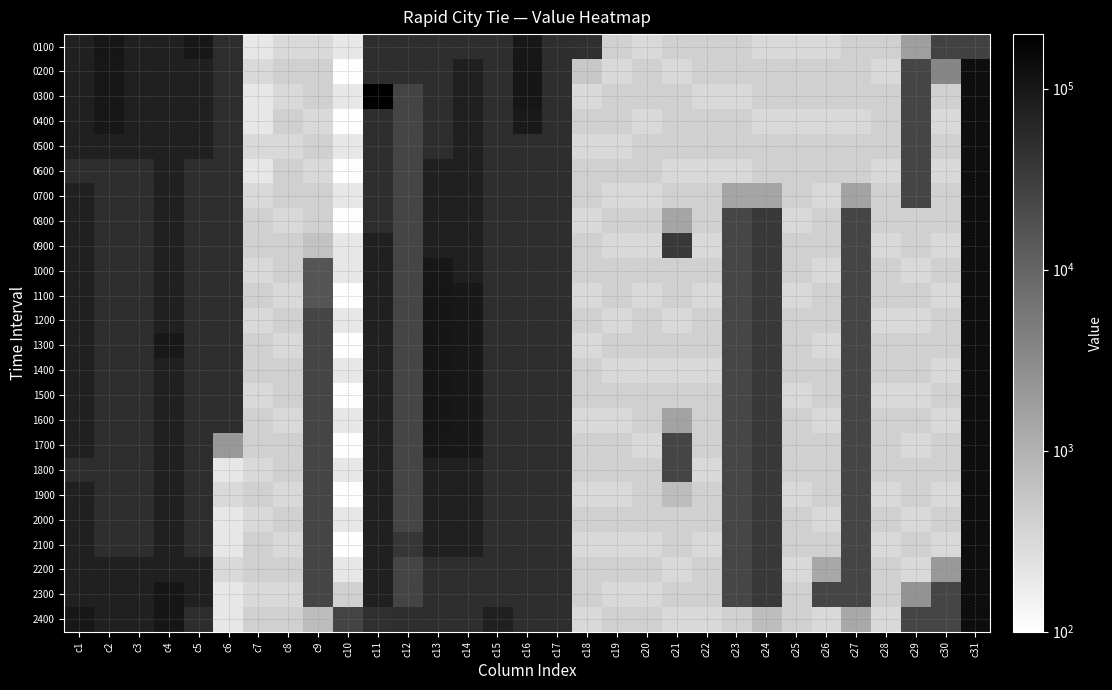

Which category has the highest value in the 1200 series?

c31